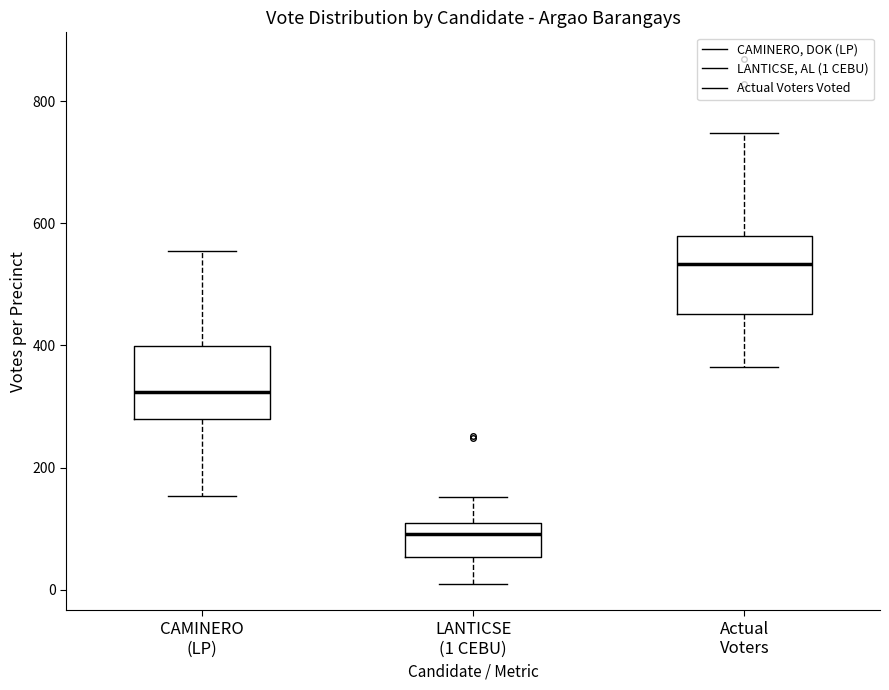

Which box's median line is the lowest?

LANTICSE (1 CEBU)